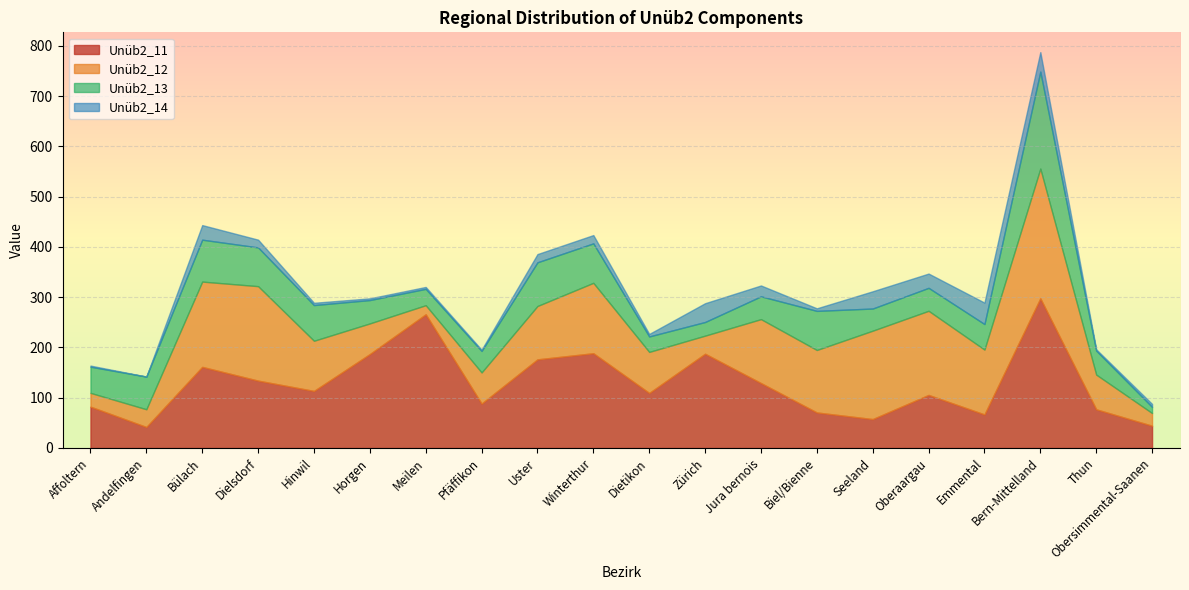

Reading left to right, list all the values displayed in this chart.

Unüb2_11: 82.1	41.7	161.3	133.9	113.4	186.8	265.9	88.2	176.3	188.4	109.3	187.4	129.1	70.6	57.4	105.5	66.6	297.7	76.8	44.2
Unüb2_12: 27.5	35.3	169.7	188.0	99.8	61.0	18.1	62.0	106.2	140.1	81.7	36.0	127.2	124.3	175.9	167.4	129.1	258.3	69.1	25.2
Unüb2_13: 52.1	65.1	83.4	77.1	71.0	46.5	32.6	42.9	87.0	78.6	30.8	27.1	45.4	77.8	44.1	45.7	50.8	192.9	47.9	12.2
Unüb2_14: 2.2	0.0	29.0	15.4	4.6	3.4	3.8	2.4	16.4	16.5	5.0	37.4	21.6	5.1	34.4	28.4	42.7	38.8	2.5	5.9
Total: 163.8	142.0	443.5	414.5	288.9	297.7	320.4	195.5	385.8	423.6	226.8	288.0	323.3	277.8	311.8	347.0	289.2	787.7	196.3	87.6